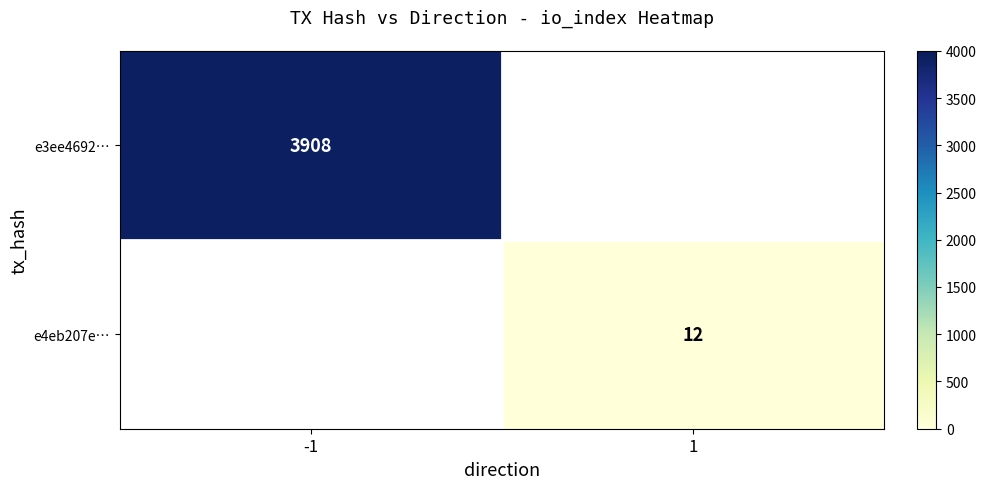

The e4eb207e… series shows 12.0 at 1. True or false?

True